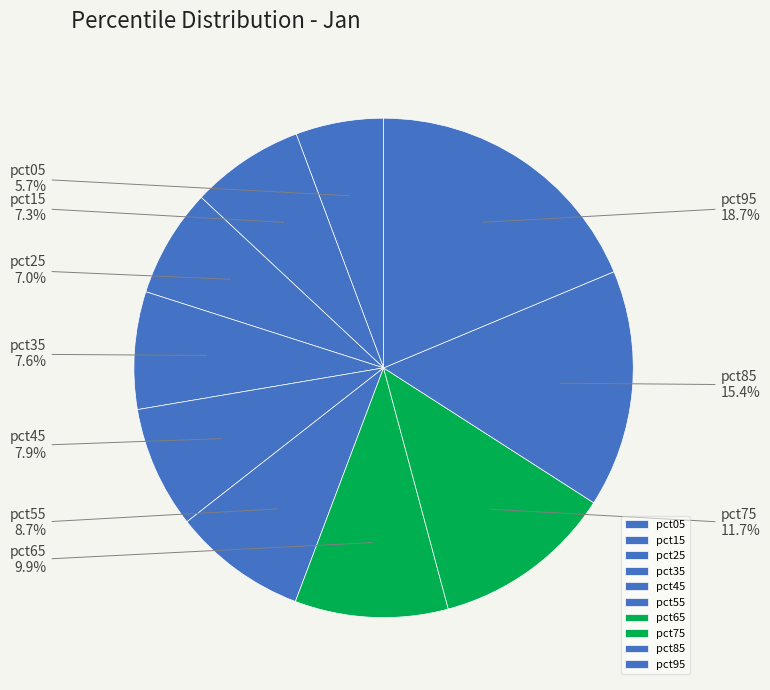

Is it true that pct45 is 8% of the pie?

True